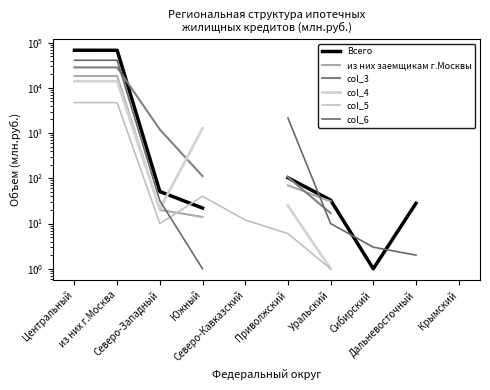

Does the chart have visible grid lines?

No